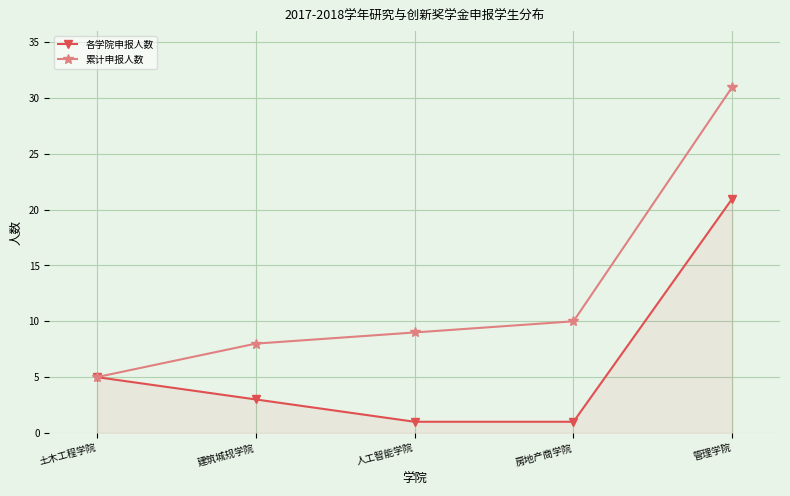

Read the 各学院申报人数 value at 土木工程学院, to the nearest 5.

5